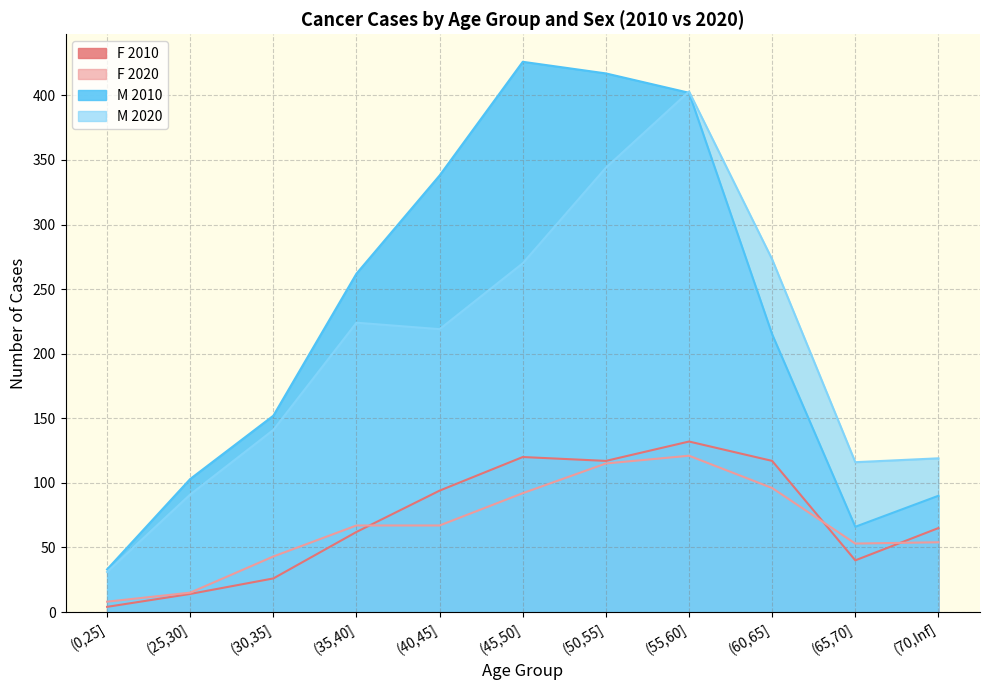

Count the number of categories in the chart.

11